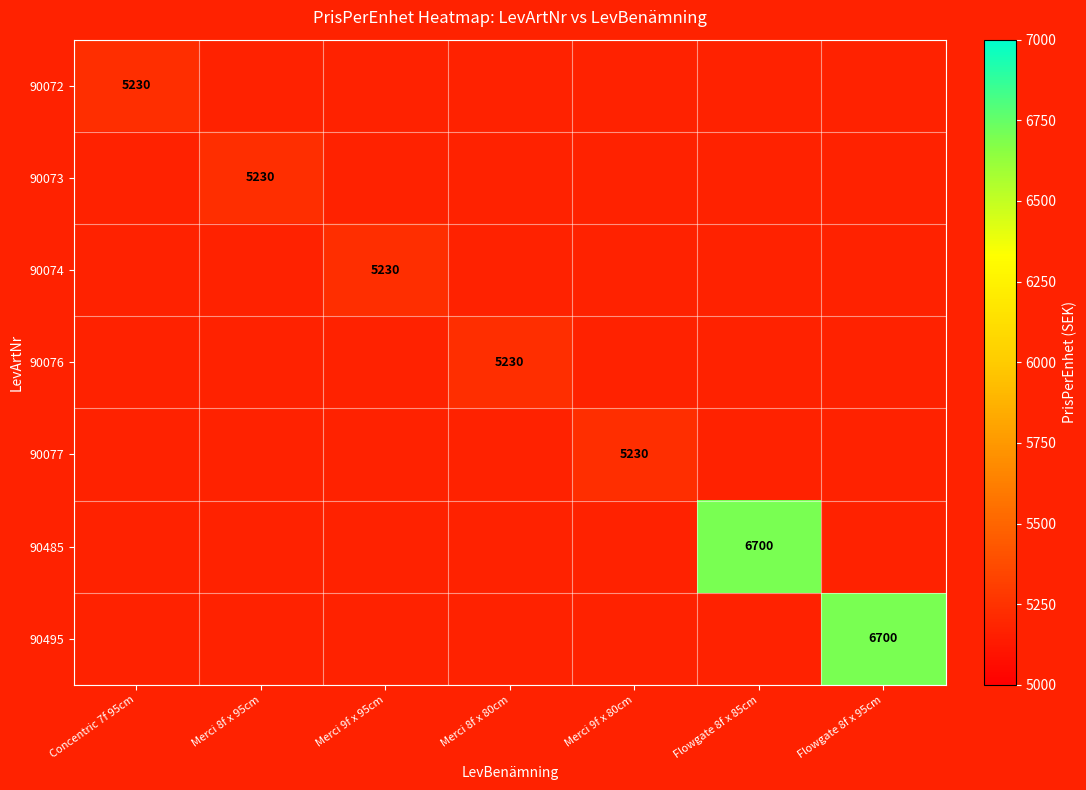

Is it true that 90074 equals 1326 at Merci 9f x 95cm?

False